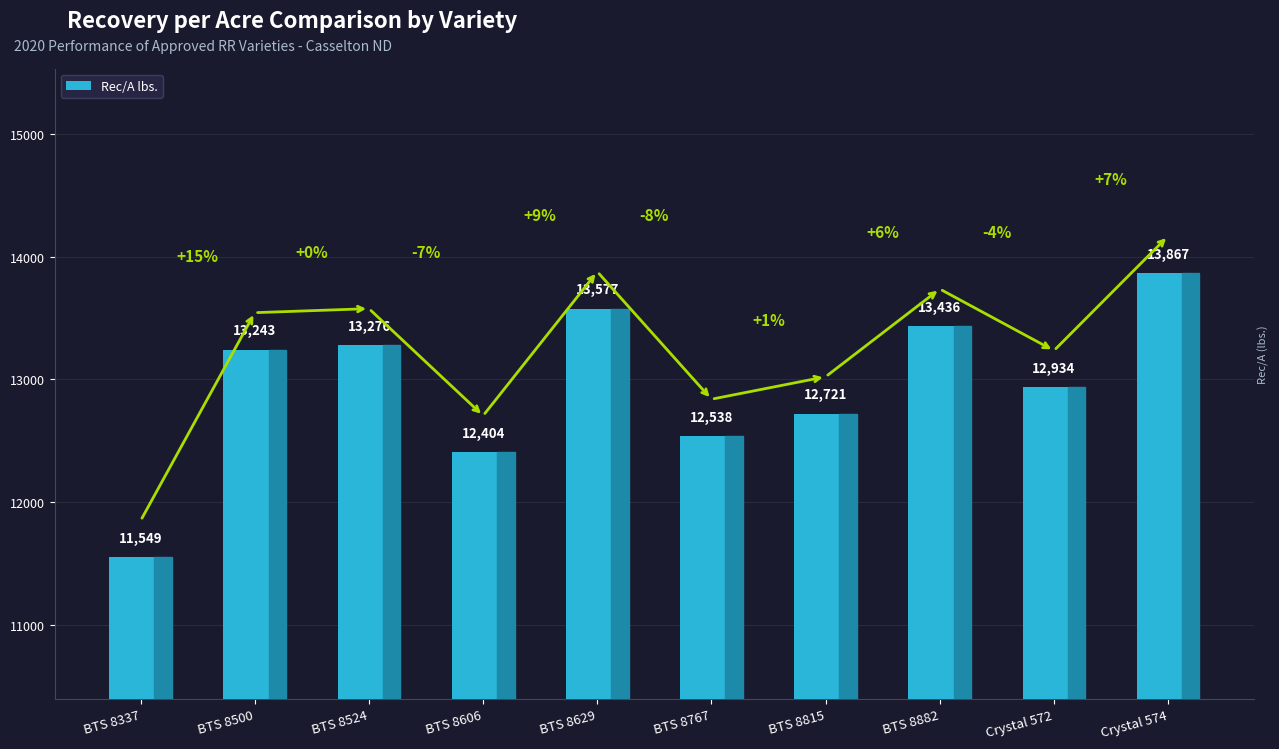

How many data points are less than 13243?

5